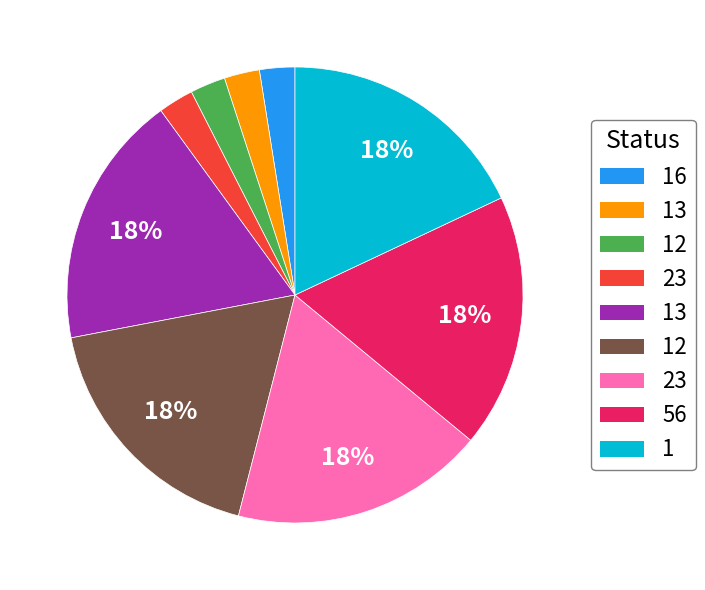

To the nearest percent, what is the average slice percentage?

11%